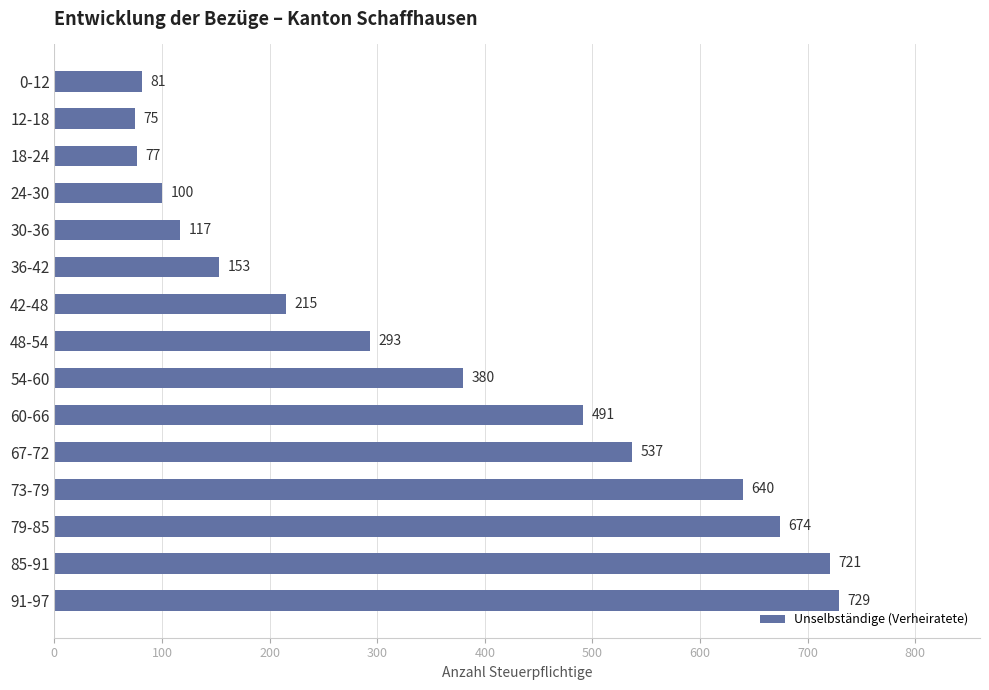

The chart shows a value of 221 at 36-42. True or false?

False